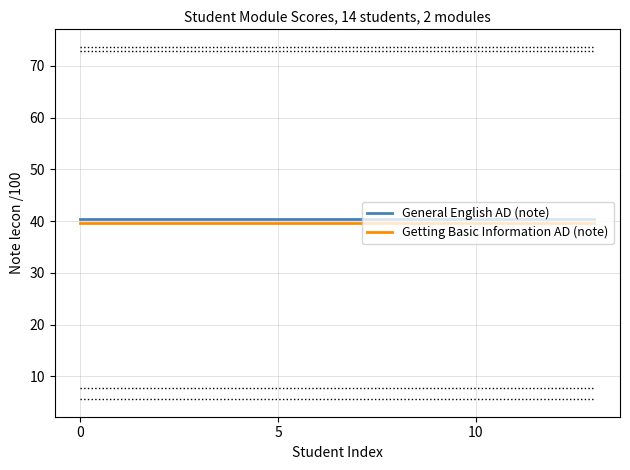

Is it true that Getting Basic Information AD (note) equals 39.6 at 0?

True